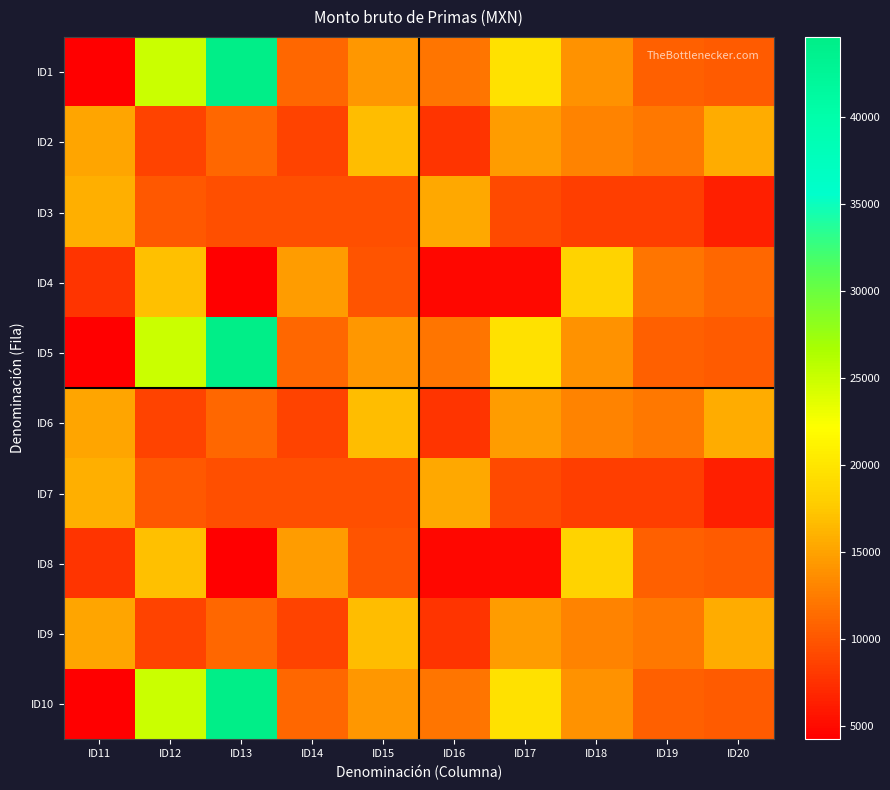

What is the smallest value displayed?

4208.7